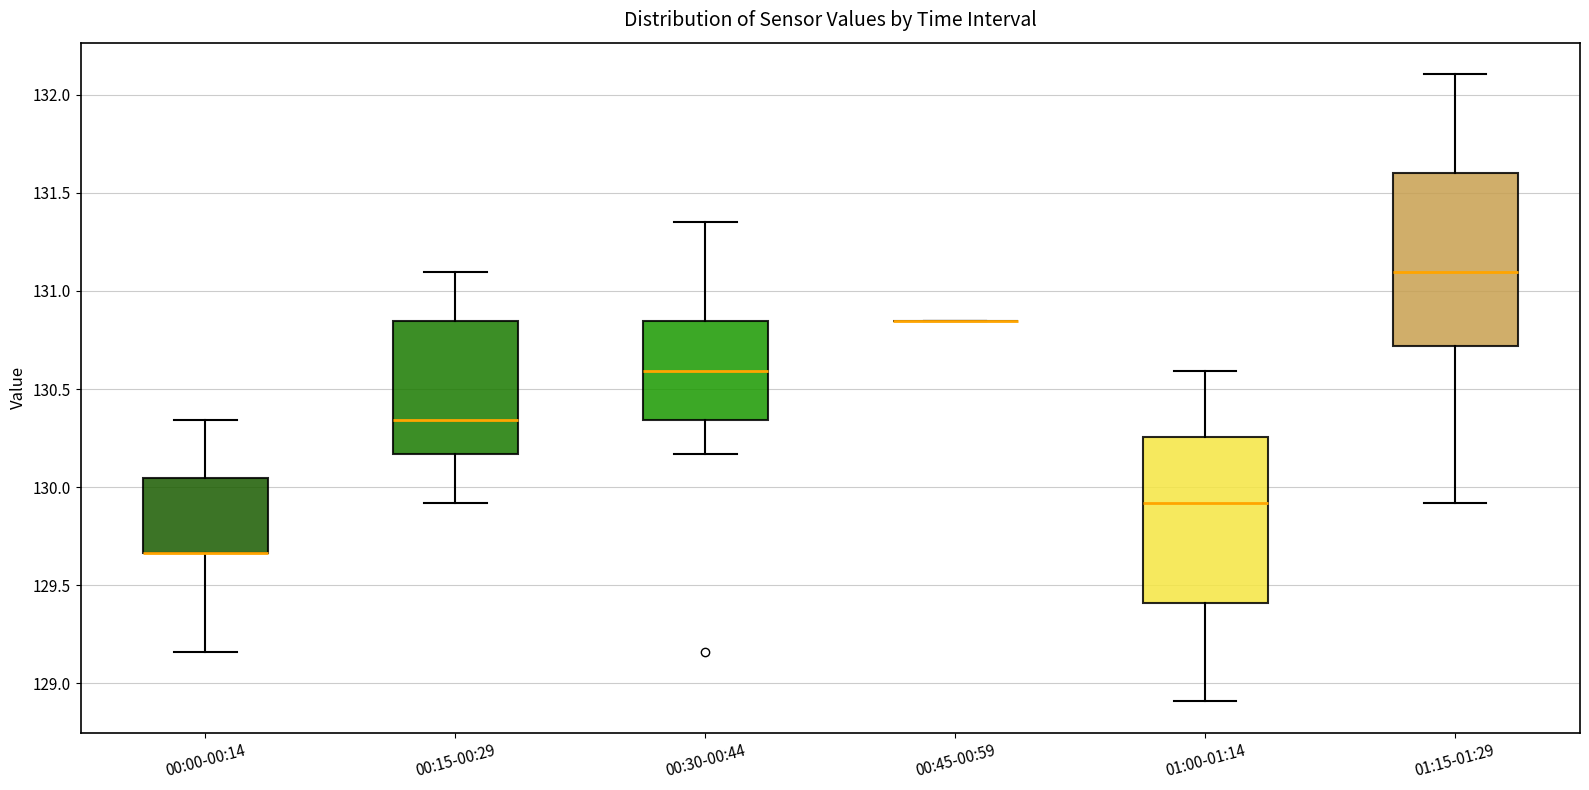

Reading left to right, transcribe this box plot: for each box, give where its median line is, the range the box spans, and where its two whiskers end, as read against the y-axis. The values are not printed on the chart, so give them approximately, as read against the axis.

00:00-00:14: median 129.65 (drawn on the box's lower edge), box 129.65 to 130.05, whiskers 129.15 to 130.35
00:15-00:29: median 130.35, box 130.15 to 130.85, whiskers 129.90 to 131.10
00:30-00:44: median 130.60, box 130.35 to 130.85, whiskers 130.15 to 131.35
00:45-00:59: box collapsed to a line at 130.85, whiskers 130.85 to 130.85
01:00-01:14: median 129.90, box 129.40 to 130.25, whiskers 128.90 to 130.60
01:15-01:29: median 131.10, box 130.70 to 131.60, whiskers 129.90 to 132.10